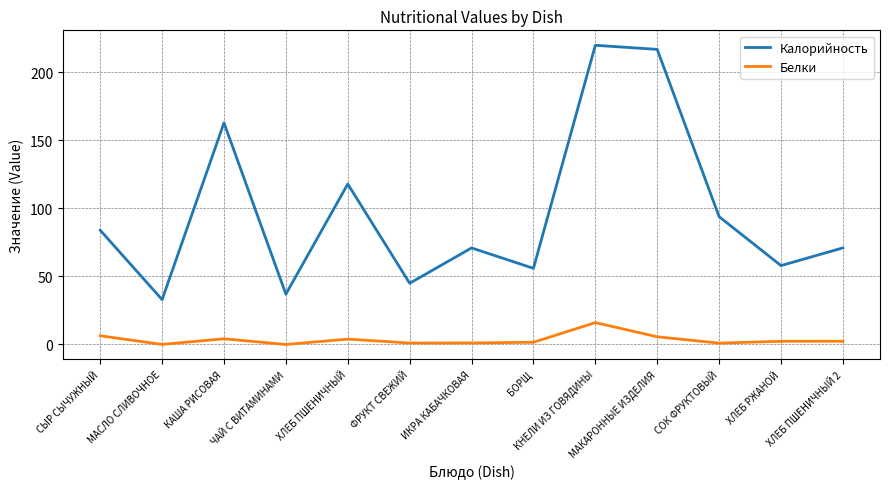

What are all the series names shown in the legend?

Калорийность, Белки